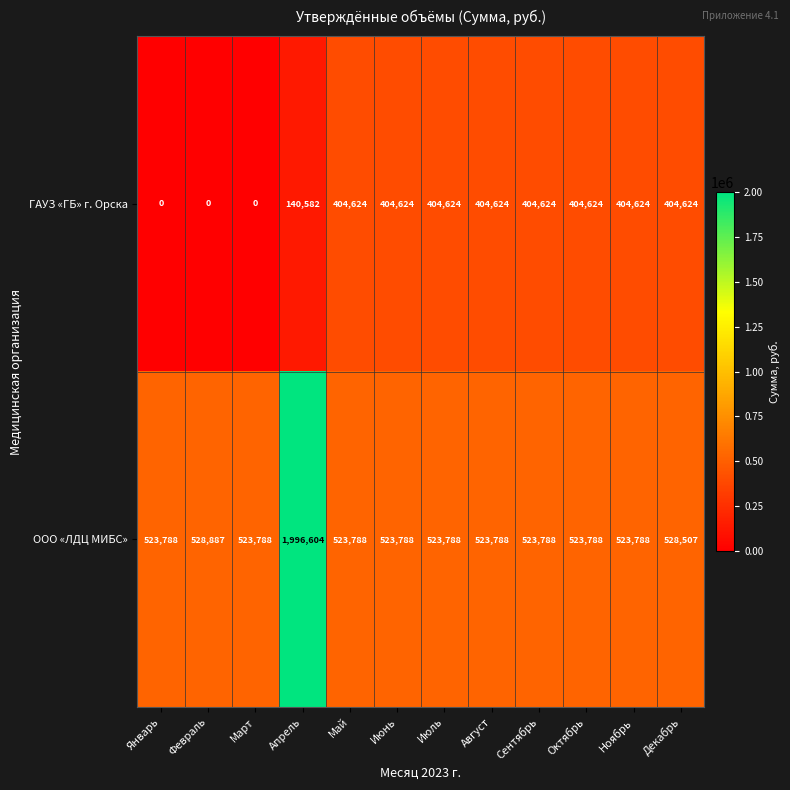

What is the spread (max minus min) of values at Январь?

523788